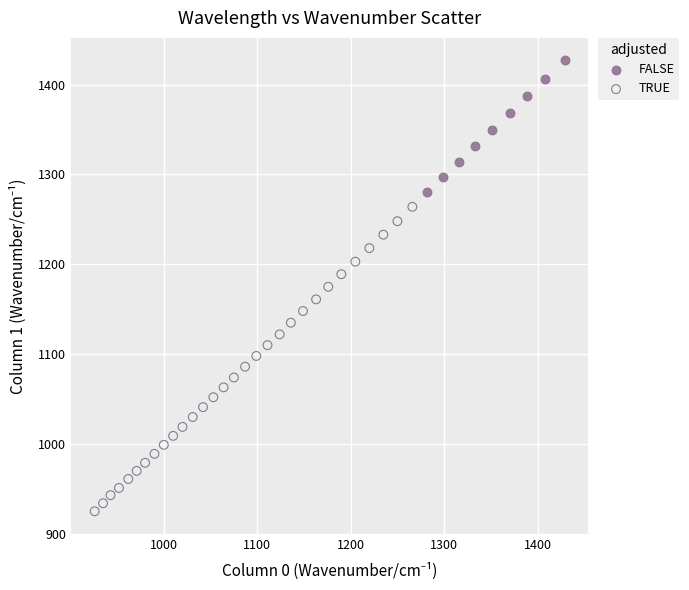

Which series has the widest spread of Y values?

TRUE